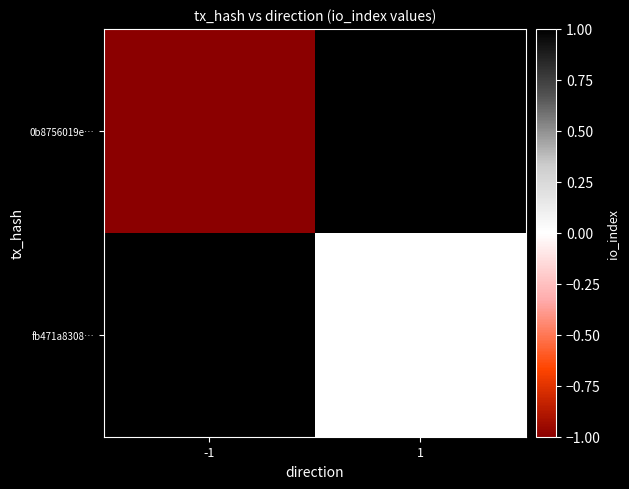

Which series has the widest spread of values?

0b8756019e…